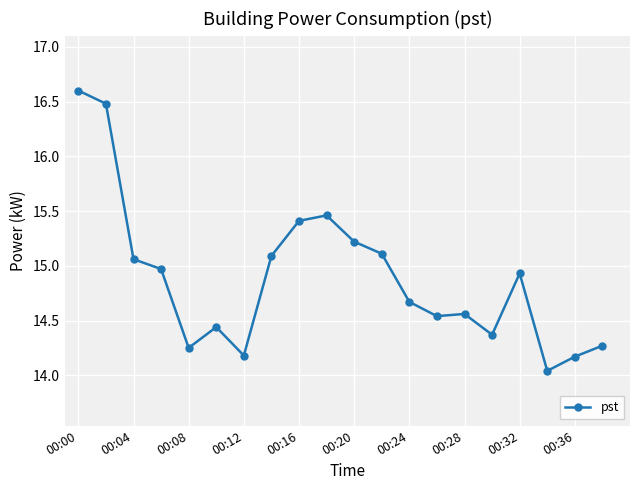

What is the difference between the maximum and minimum values?

2.6